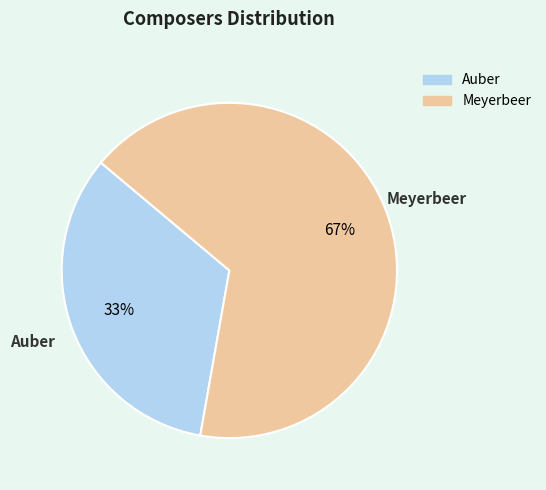

True or false: Auber accounts for 33% of the total.

True